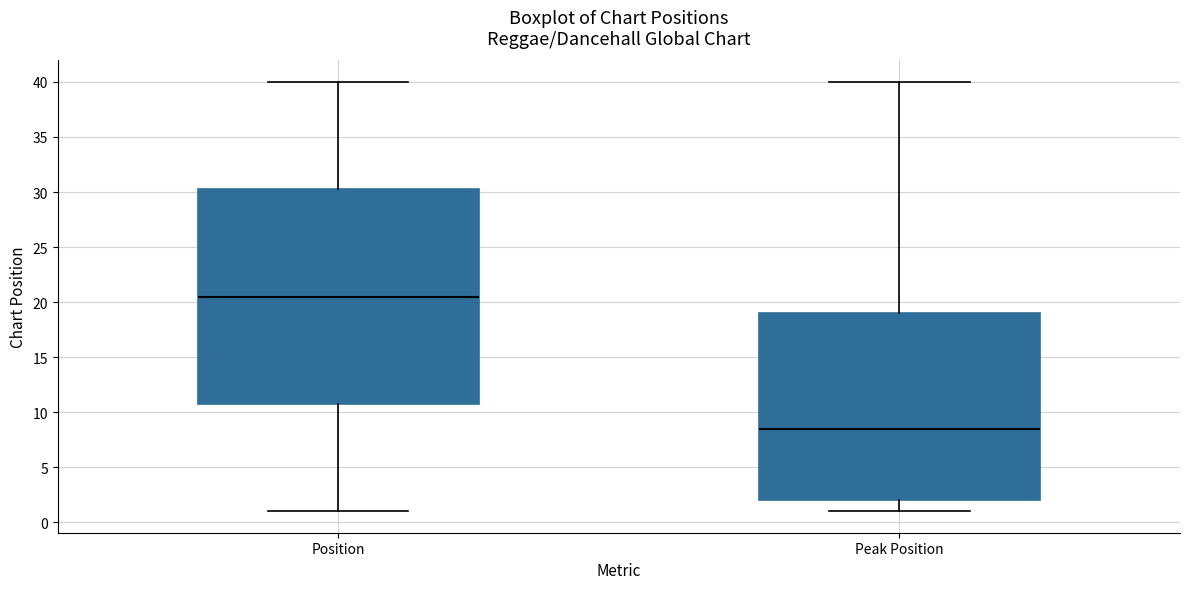

Reading left to right, transcribe this box plot: for each box, give where its median line is, the range the box spans, and where its two whiskers end, as read against the y-axis. The values are not printed on the chart, so give them approximately, as read against the axis.

Position: median 20.5, box 11.0 to 30.5, whiskers 1.0 to 40.0
Peak Position: median 8.5, box 2.0 to 19.0, whiskers 1.0 to 40.0